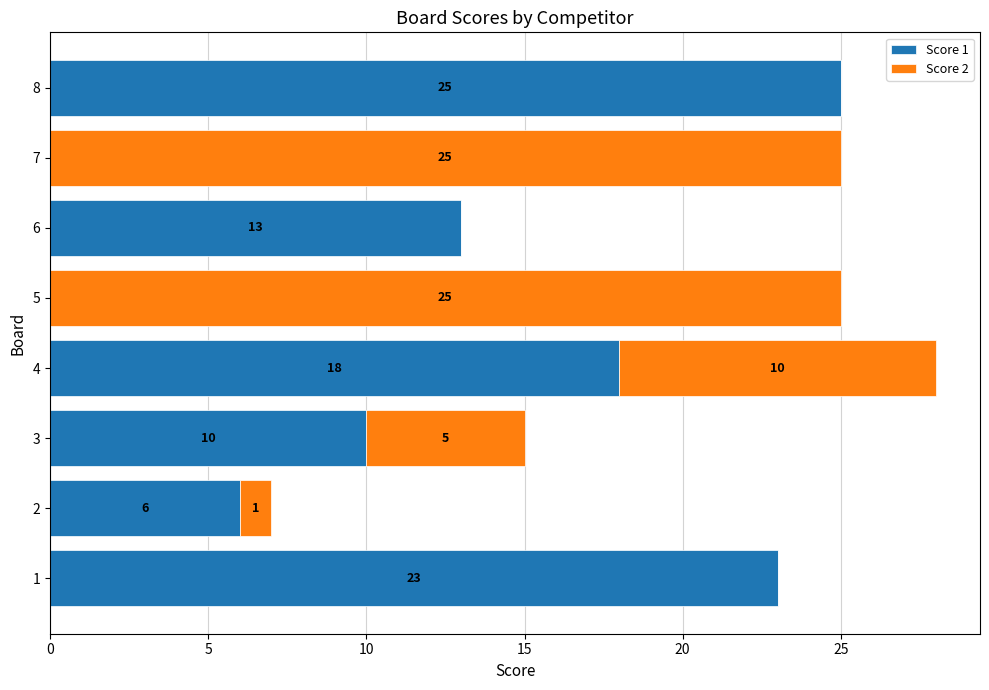

True or false: Score 1 has a value of 6 at 2.

True